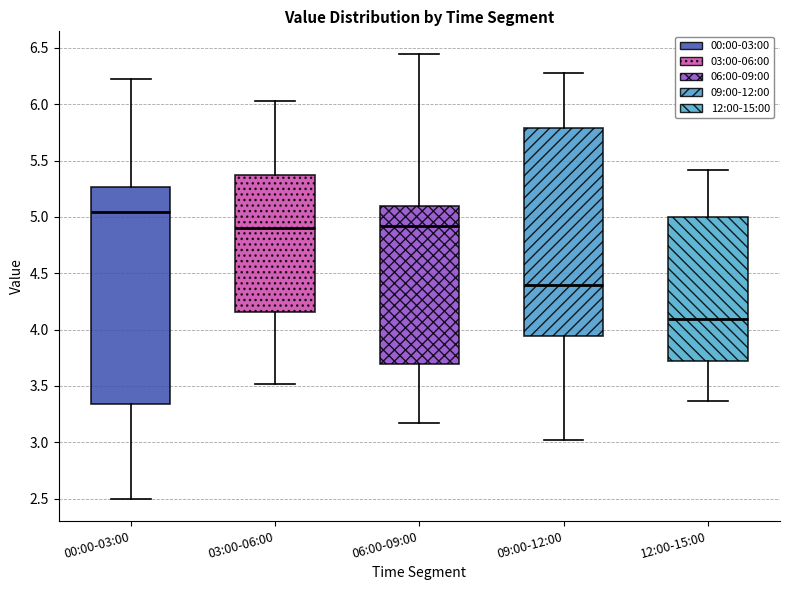

Which box's median line is the highest?

00:00-03:00